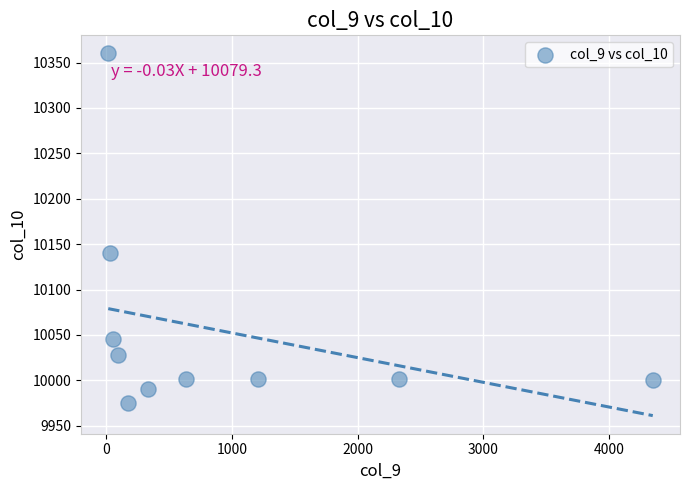

What Y value in the scatter plot is closest to 10167?

10140.0